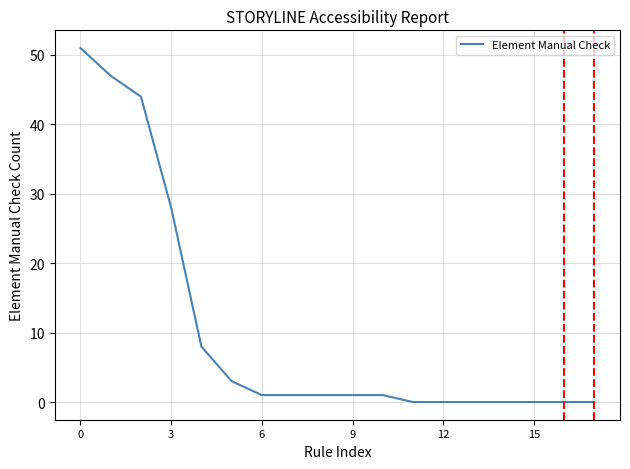

Does the chart display data point markers on the line(s)?

No